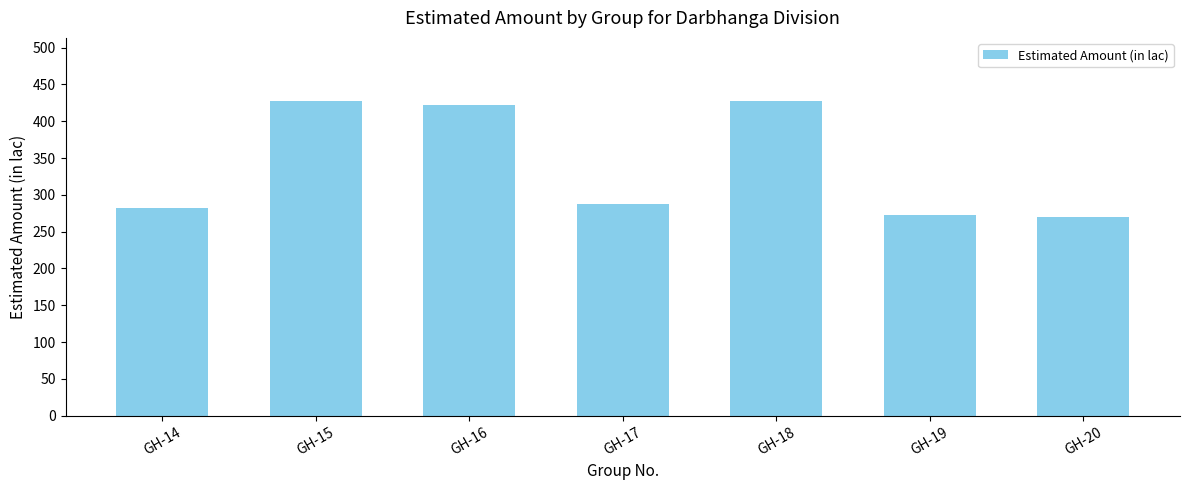

What is the maximum value shown in the chart?

427.6